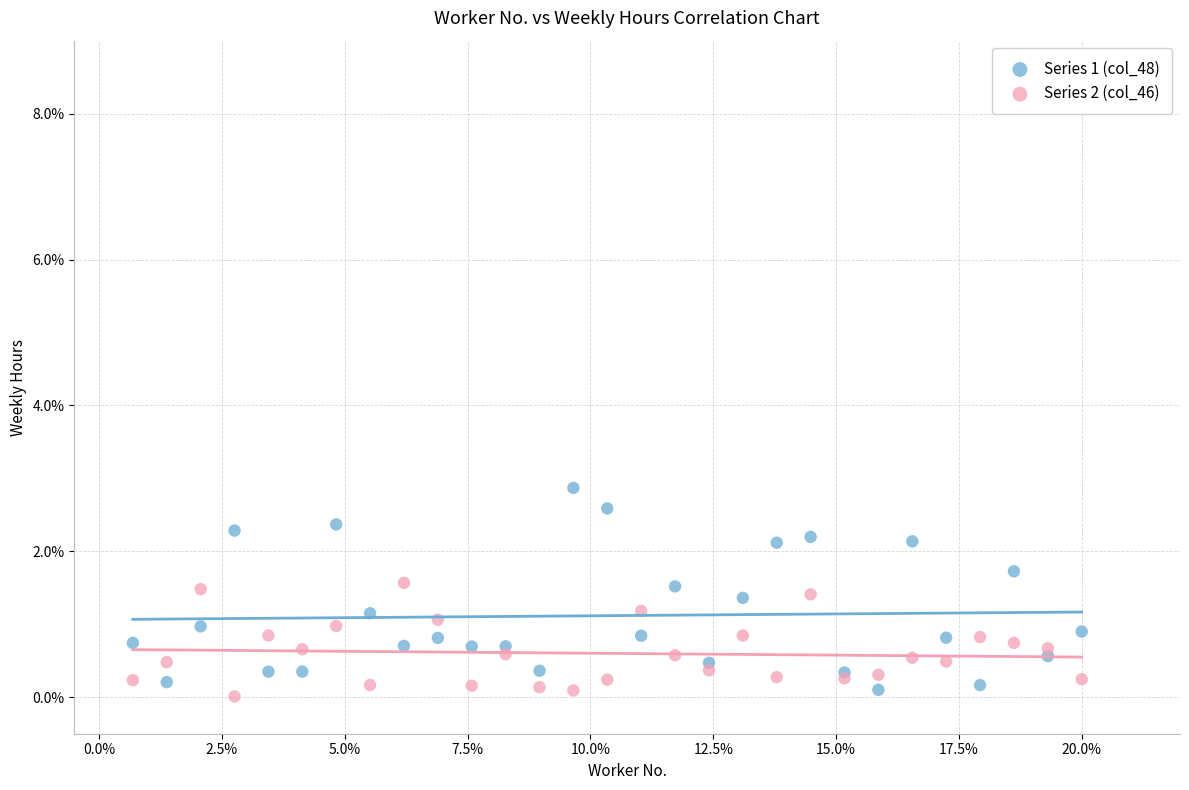

Which series has the largest Y range (max minus min)?

Series 1 (col_48)